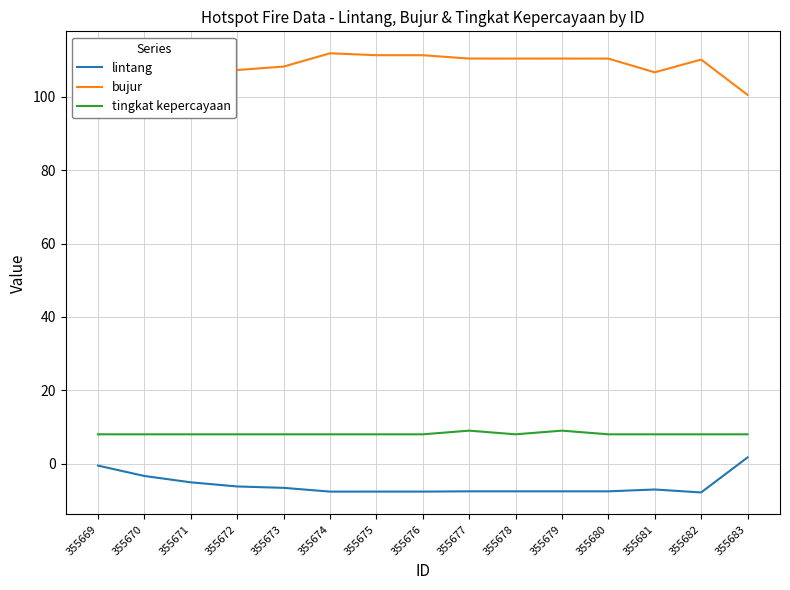

List the series in order of their peak value, highest first.

bujur, tingkat kepercayaan, lintang